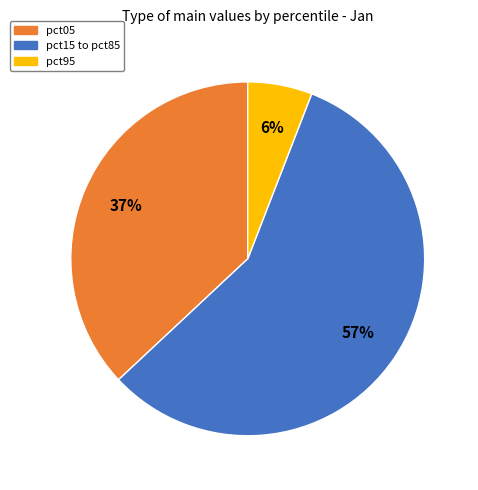

Is it true that pct95 is 6% of the pie?

True